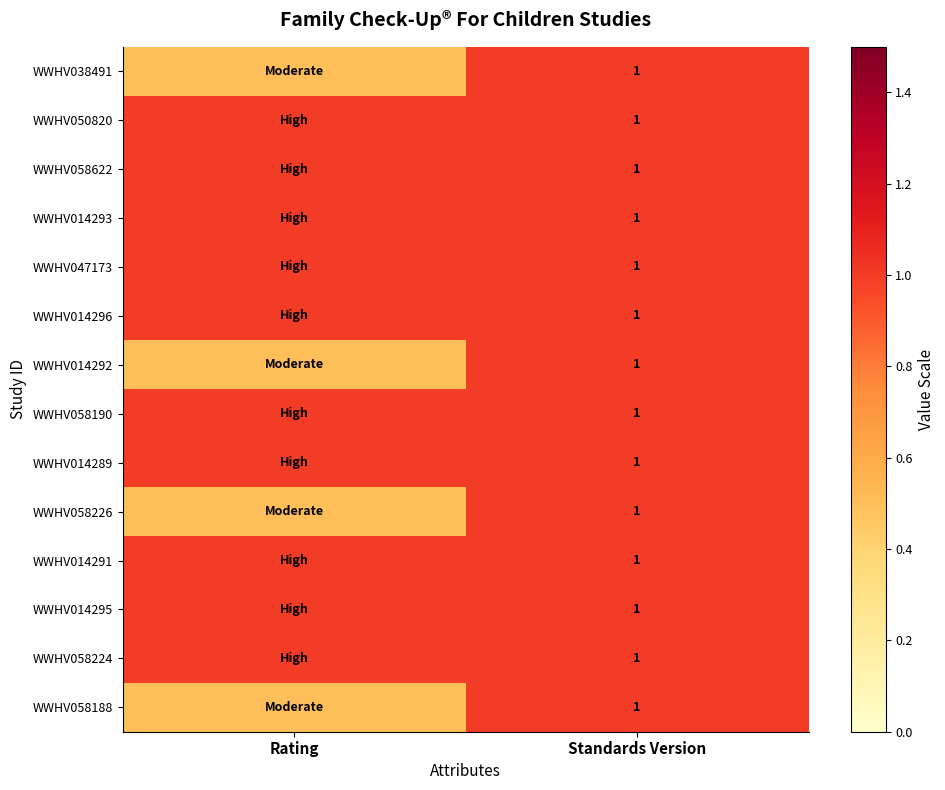

Is it true that WWHV058226 equals 1.0 at Standards Version?

True